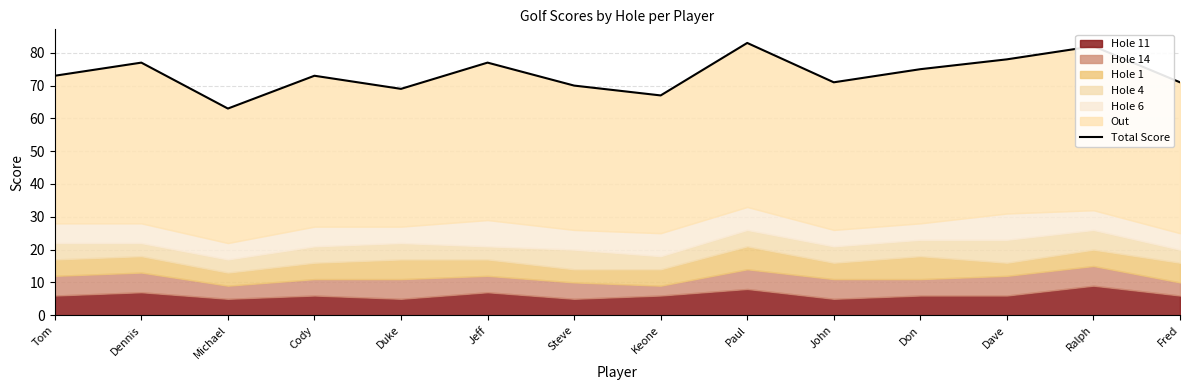

List the labels in order of value, smallest first.

Michael, Keone, Duke, Steve, John, Fred, Tom, Cody, Don, Dennis, Jeff, Dave, Ralph, Paul